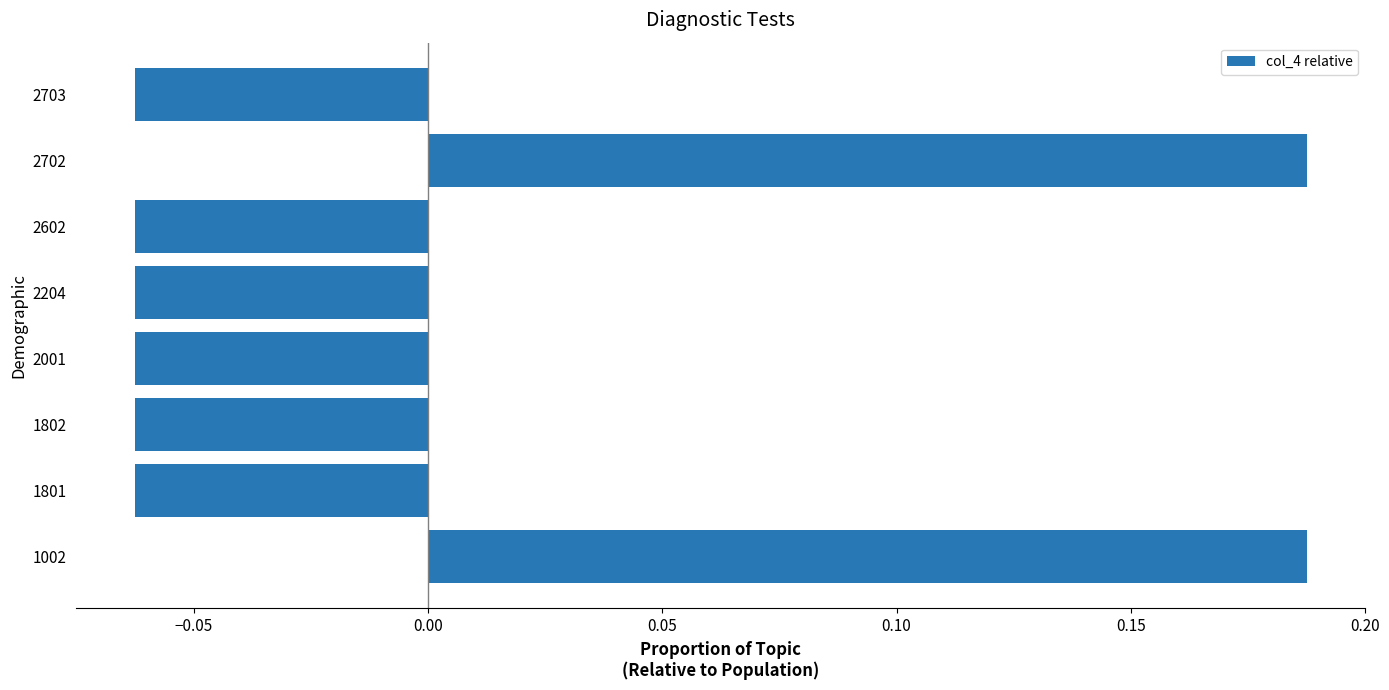

Count the number of data series in this chart.

1